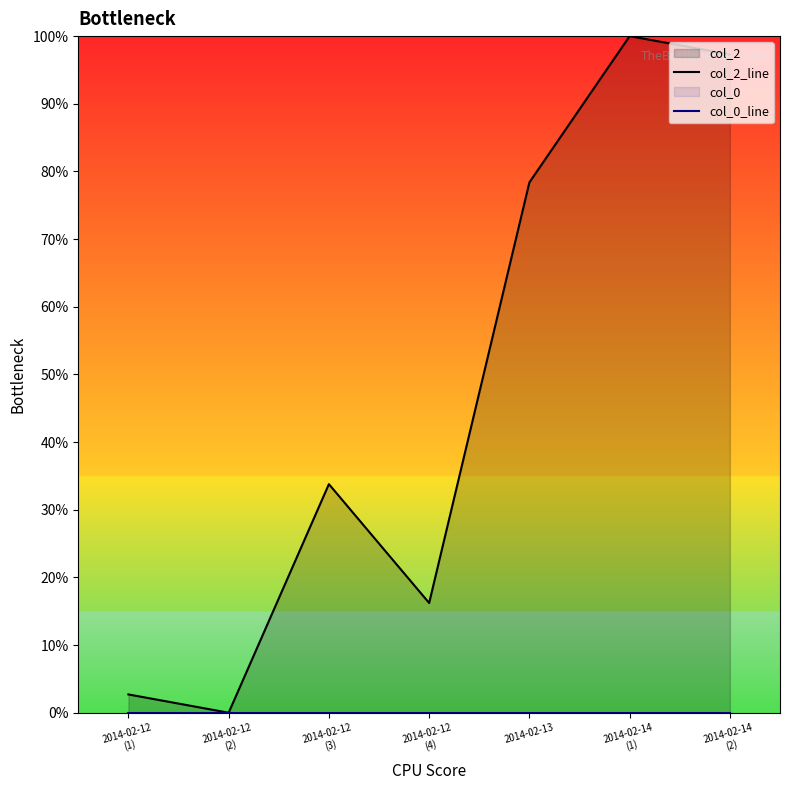

Is it true that col_2_line equals 78.4 at 2014-02-13?

True